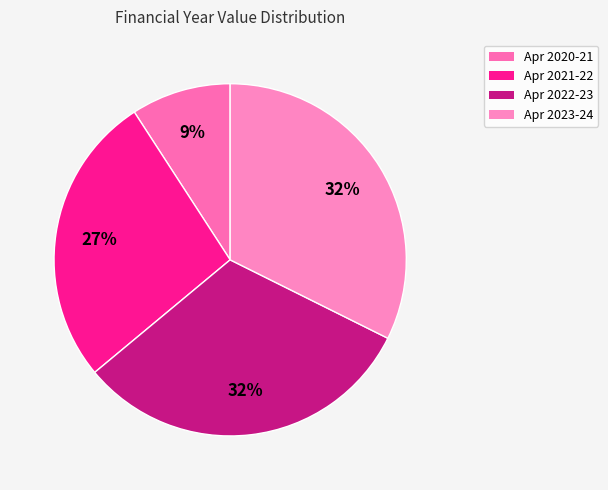

Count the number of slices in the pie.

4